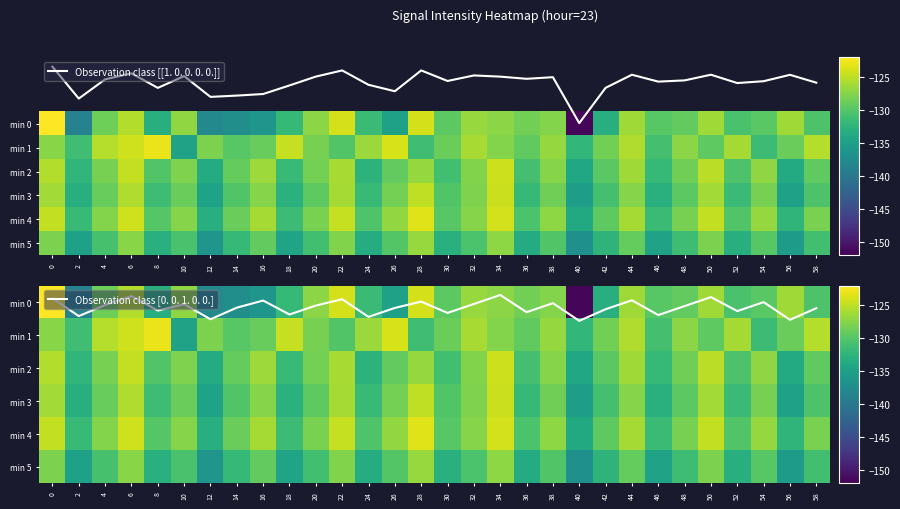

True or false: min 1 has a value of -129.0 at 16.

True